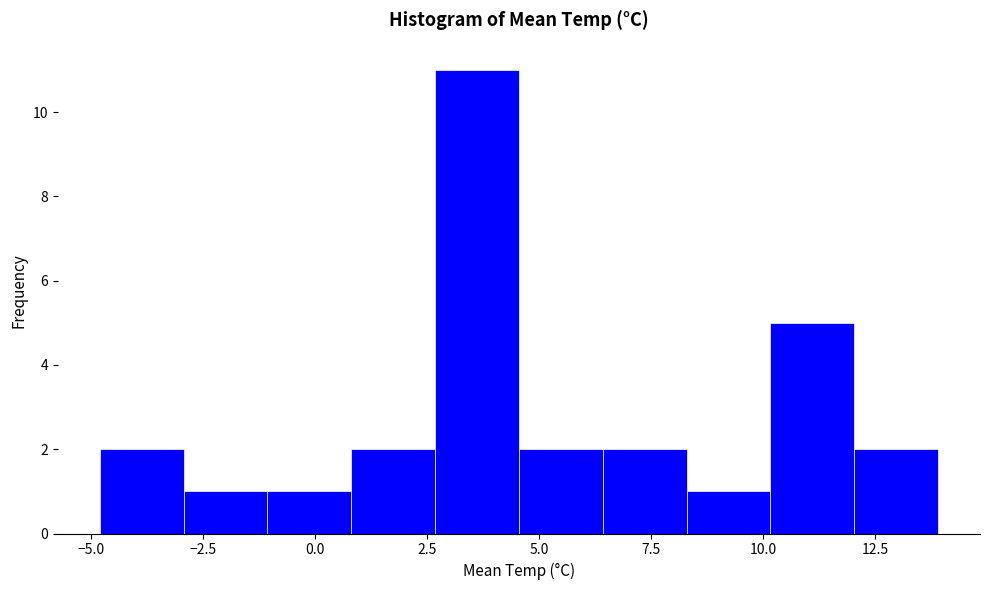

Read against the x-axis, roughly where is the centre of the tallest bar?

3.5